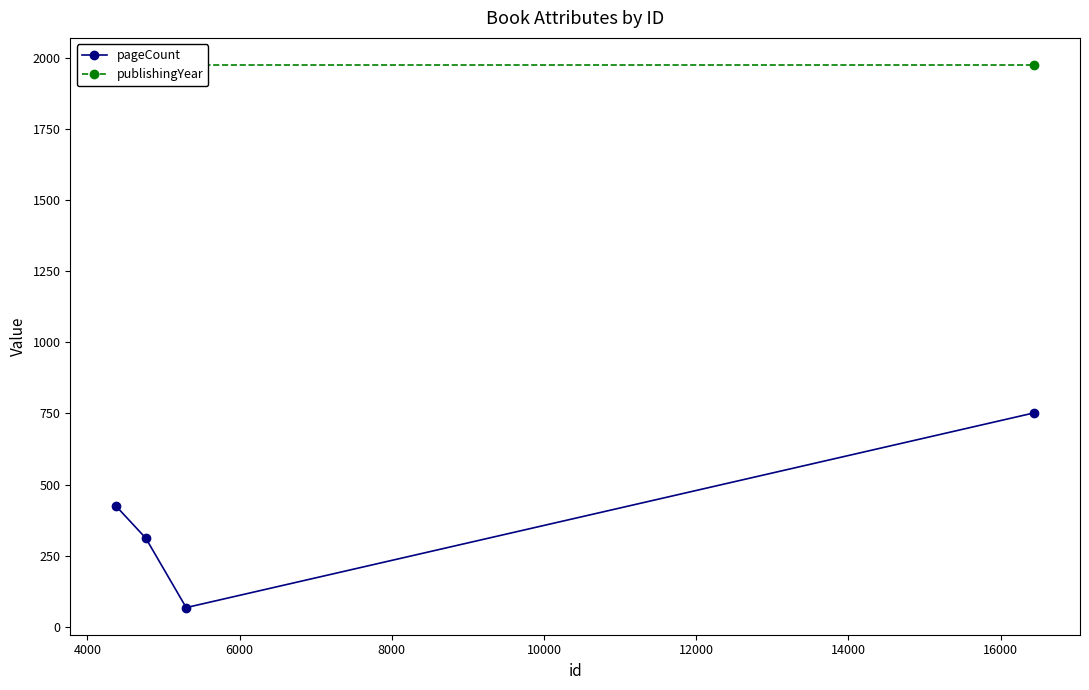

What is the greatest value displayed?

1974